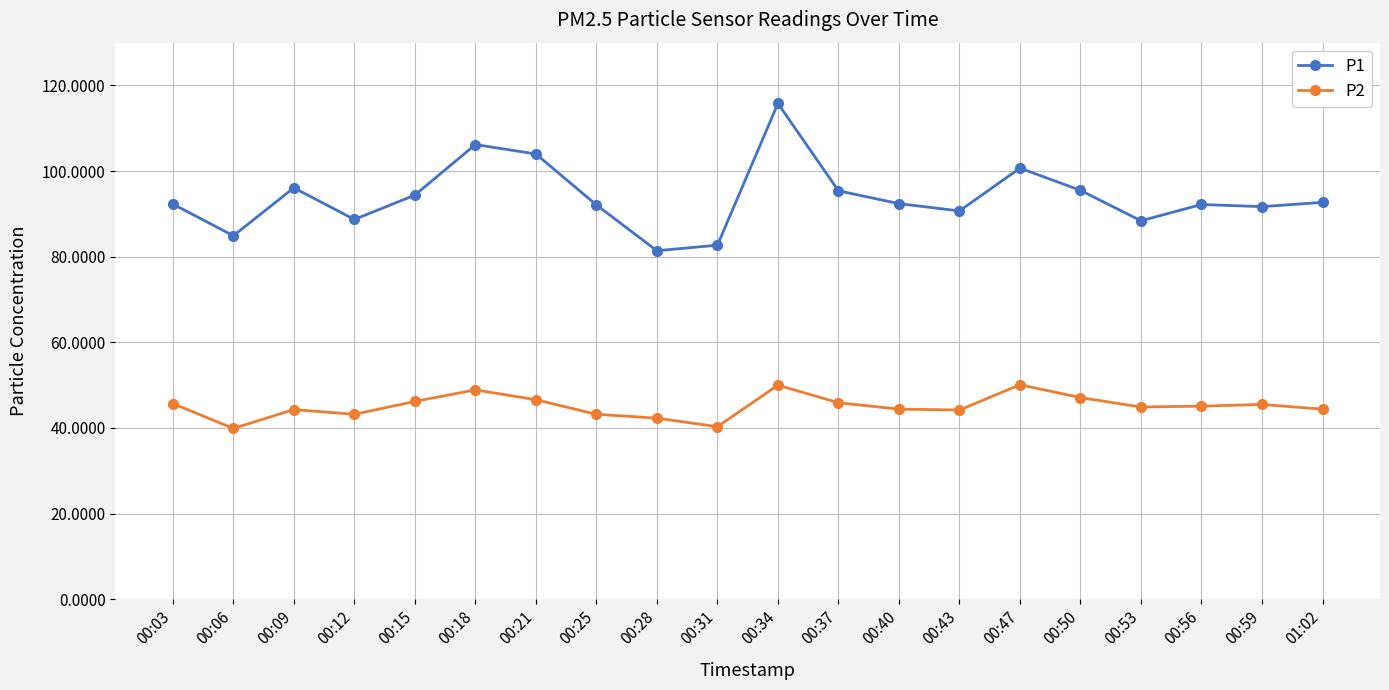

How many lines are shown in the chart?

2